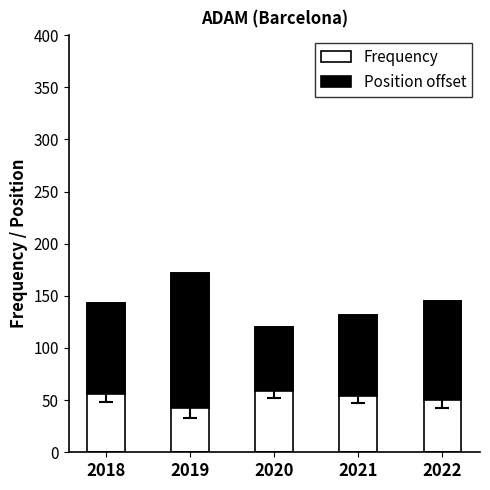

How many data points does each series have?

5